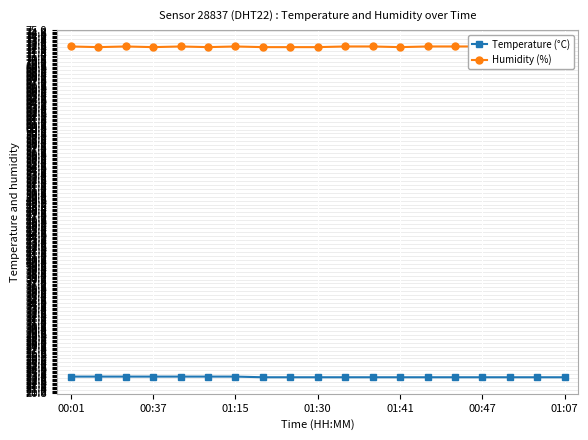

The value of Temperature (°C) at 01:07 is 23.2. True or false?

True